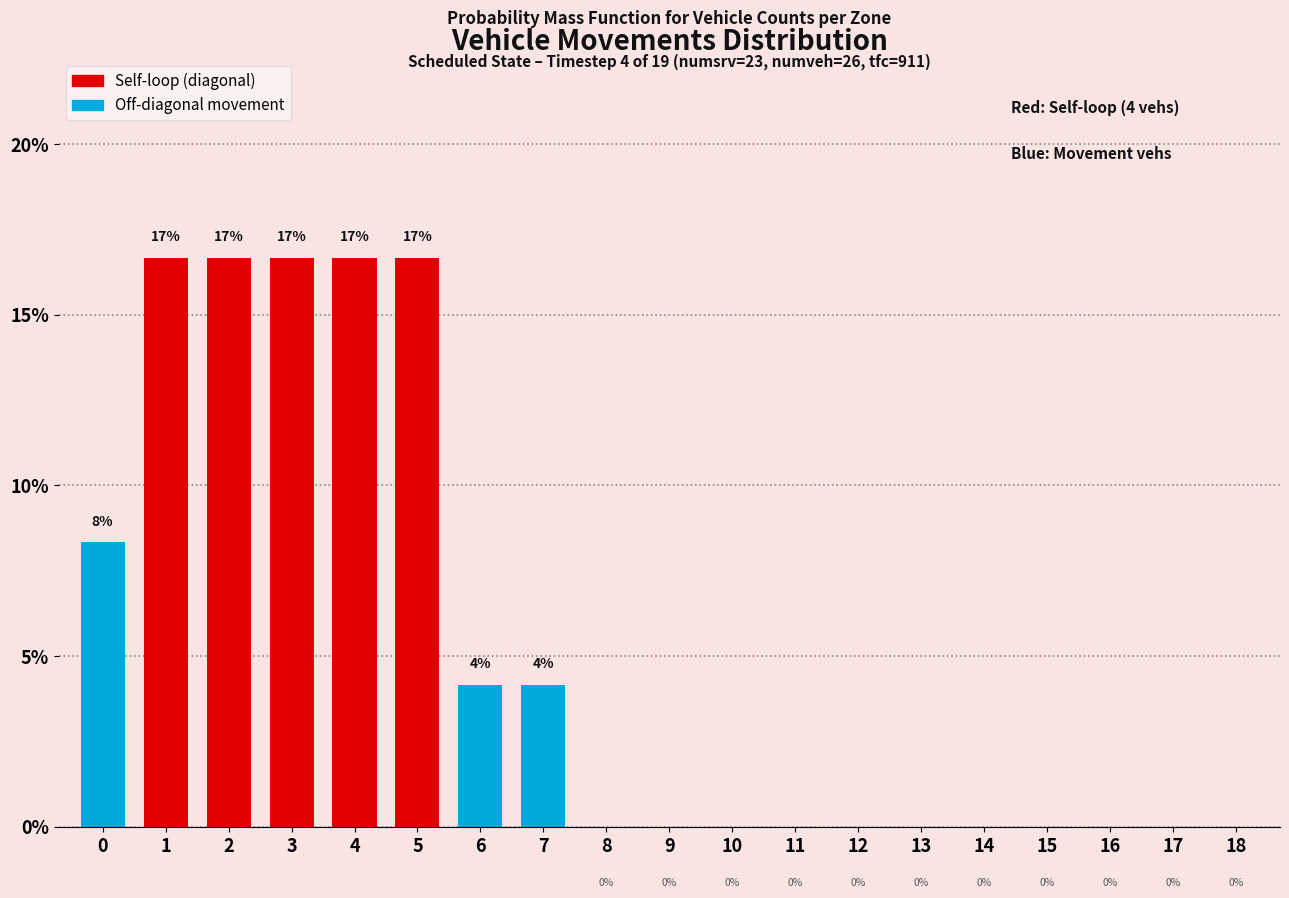

What is the greatest value displayed?

16.7